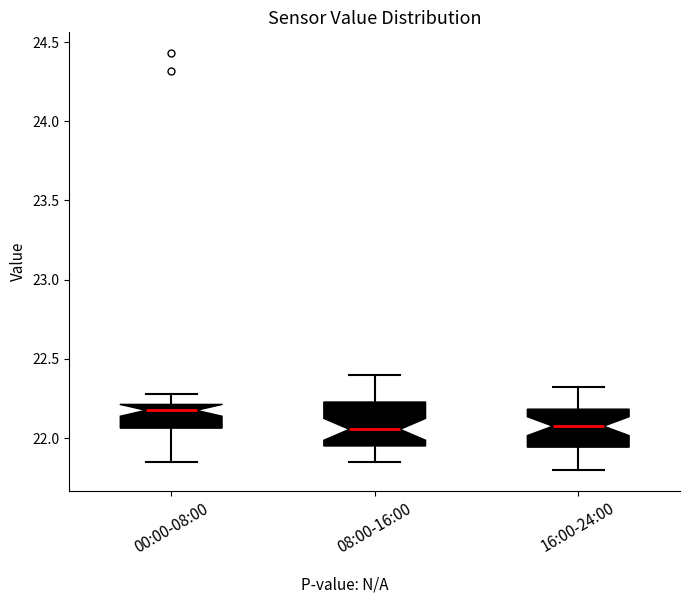

Which box has the highest median line?

00:00-08:00